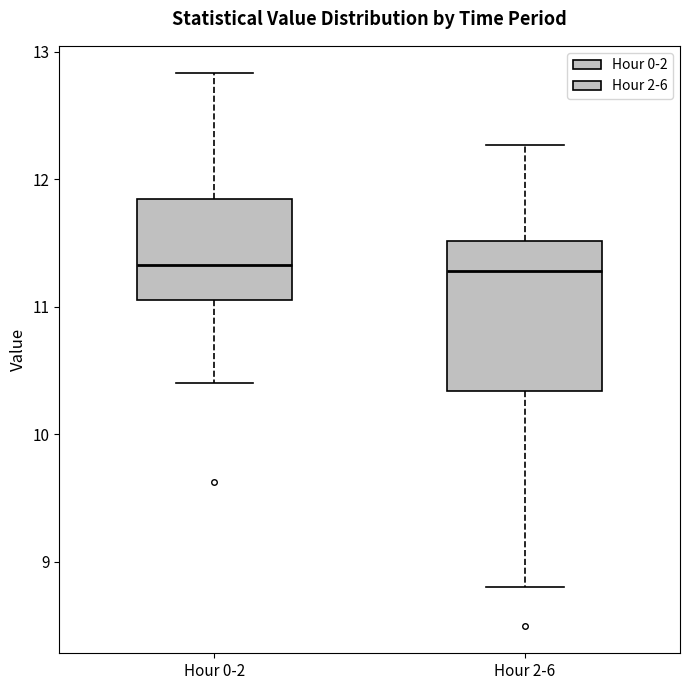

Comparing the boxes themselves (not the whiskers), which one is the tallest?

Hour 2-6